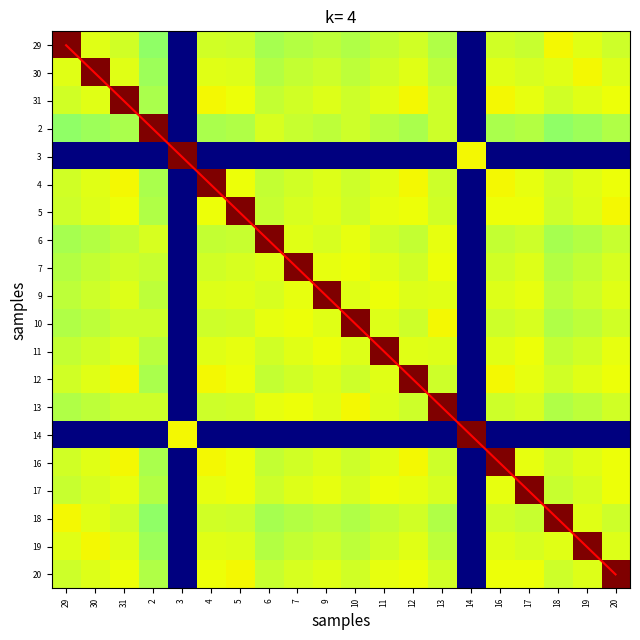

Which series has the largest range (max minus min)?

diagonal